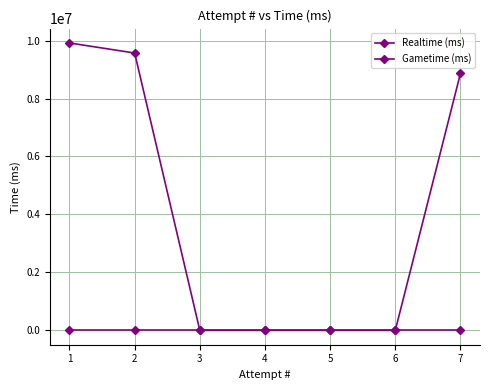

How many lines are shown in the chart?

2